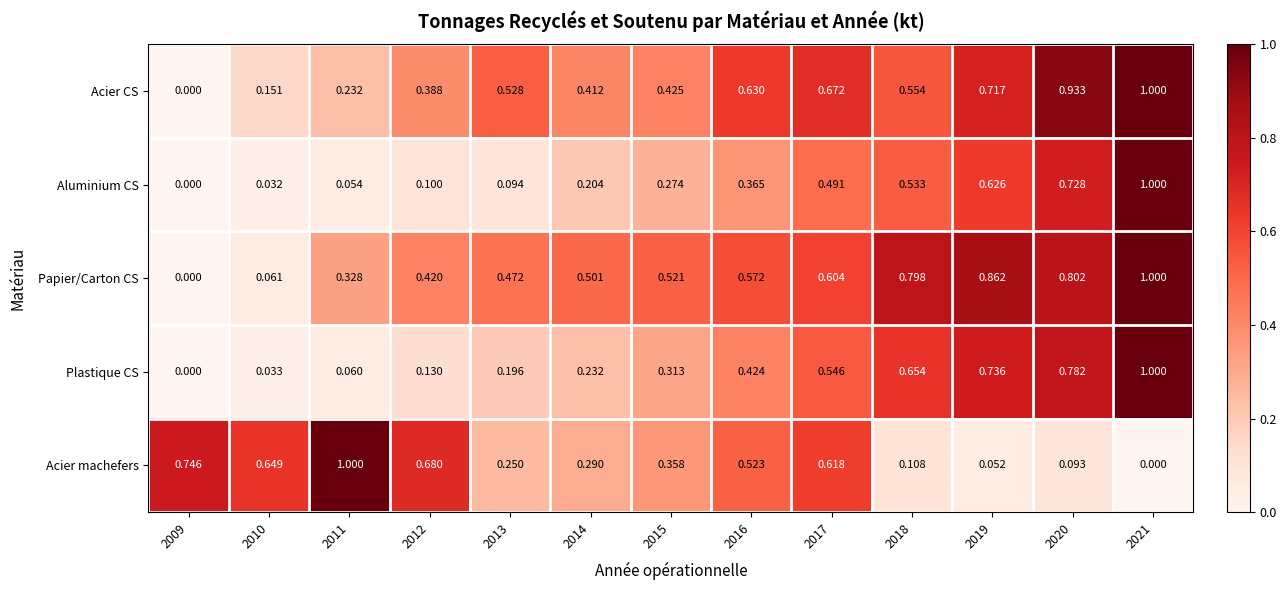

Which series changed the most between 2014 and 2020?

Plastique CS